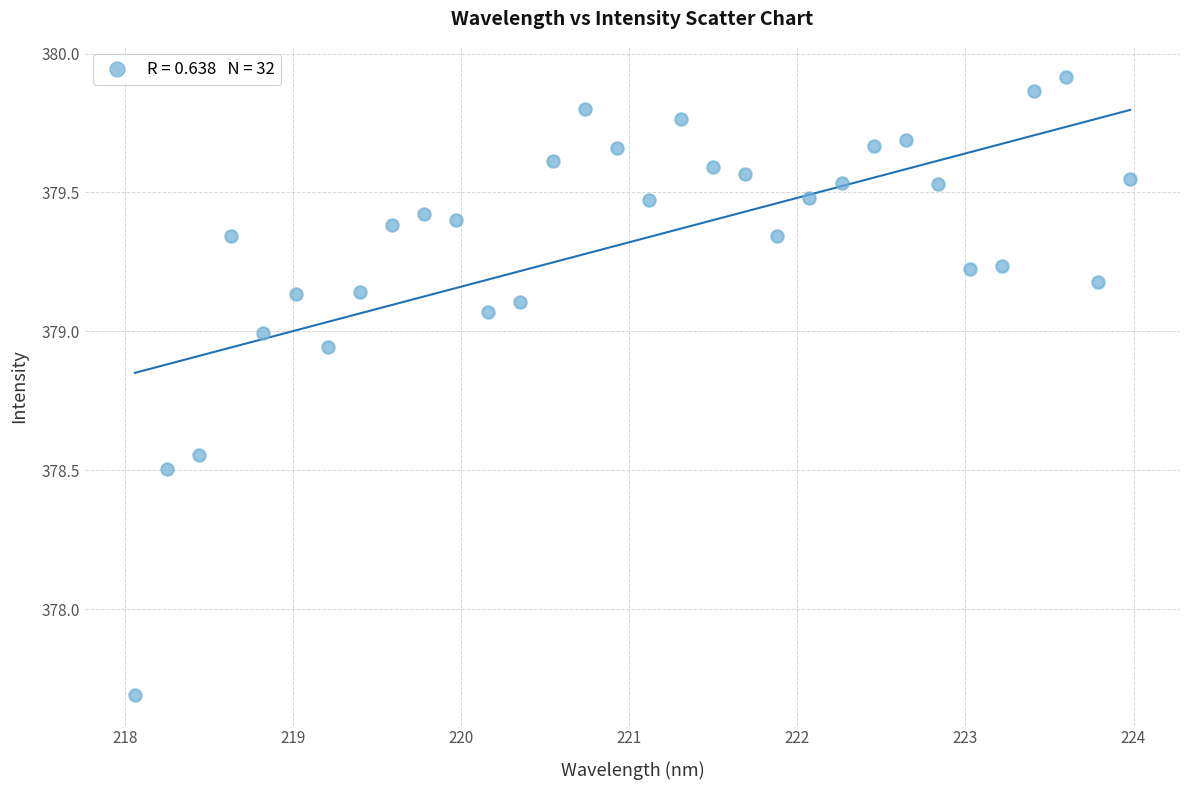

What is the range of Y values (max minus min)?

2.2